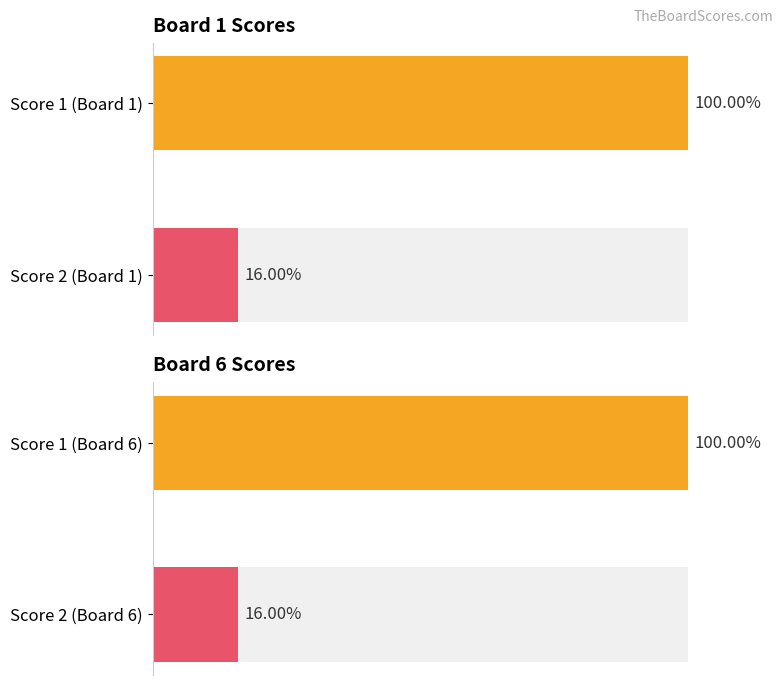

The value at Score 2 (Board 1) is 7. True or false?

False